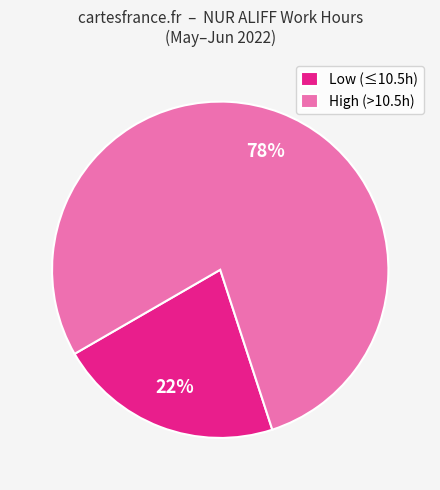

To the nearest percent, what is the combined percentage of Low (≤10.5h) and High (>10.5h)?

100%